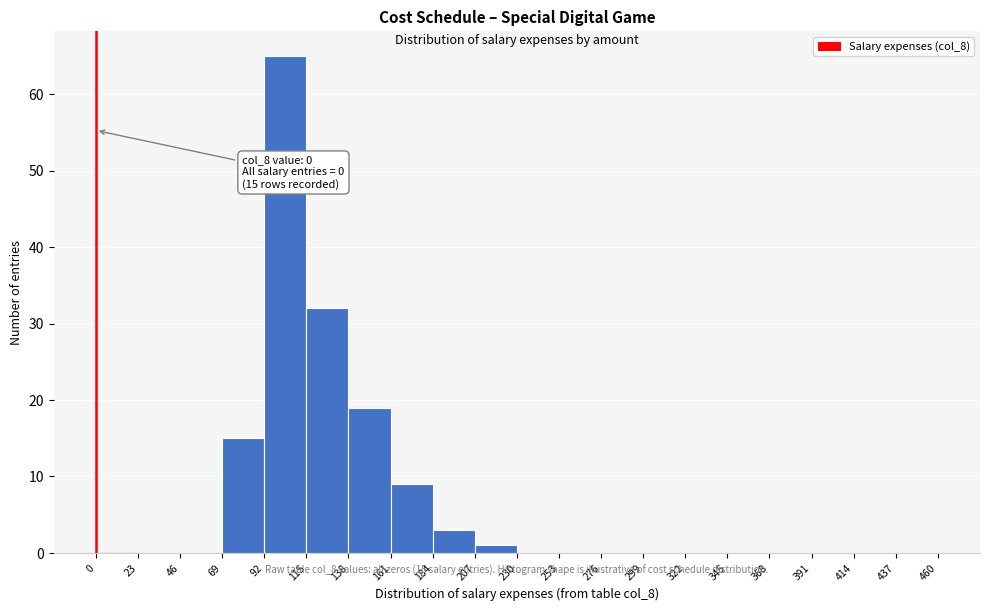

Over which range of the x-axis is the bar tallest?

92 to 115